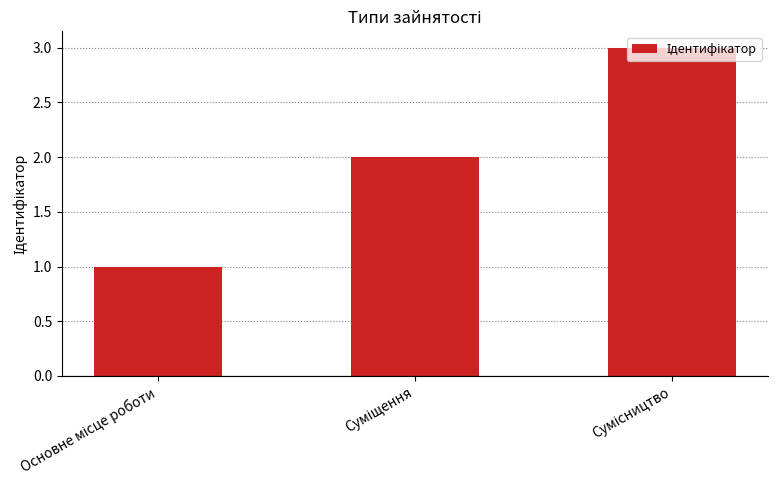

What is the value of the 1st bar from the left?

1